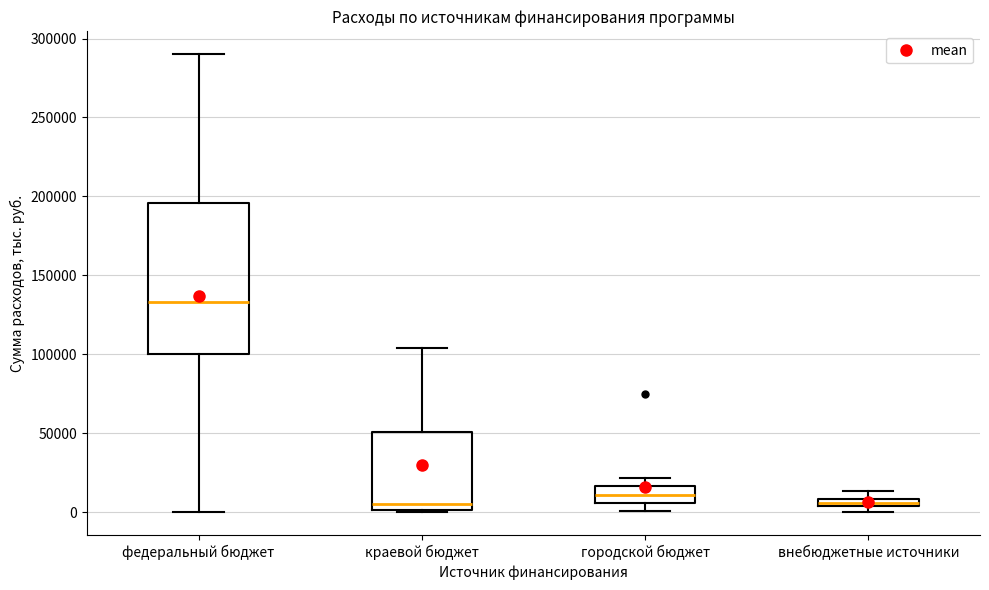

Where is the upper edge of the box for федеральный бюджет on the y-axis? The values are not printed on the chart, so give them approximately, as read against the axis.

195000